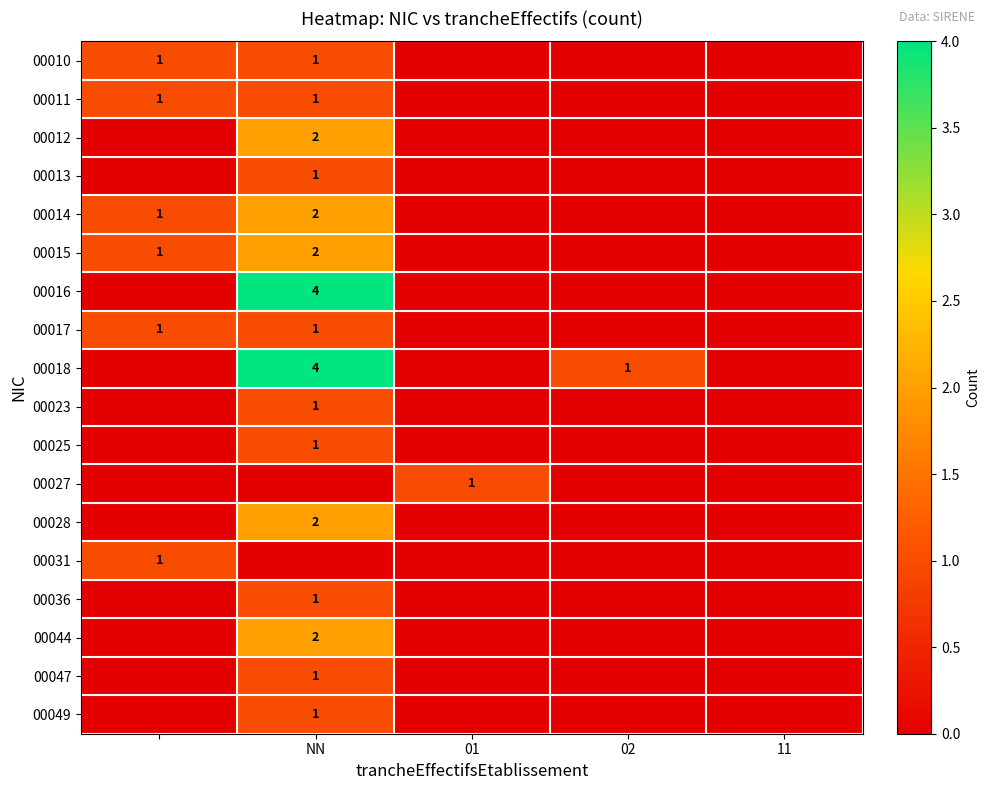

Is it true that 00023 equals 0 at 01?

True